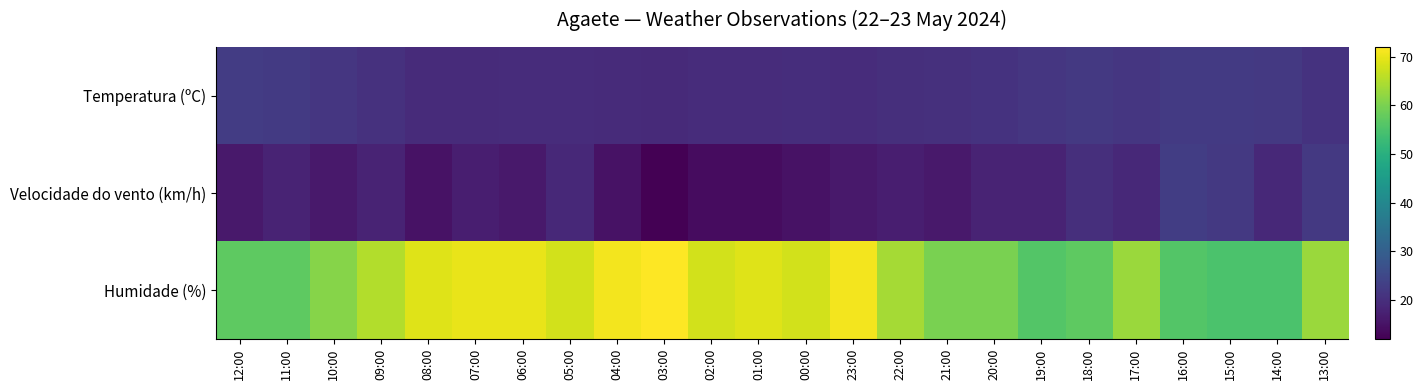

Between 18:00 and 09:00, which is larger?

18:00